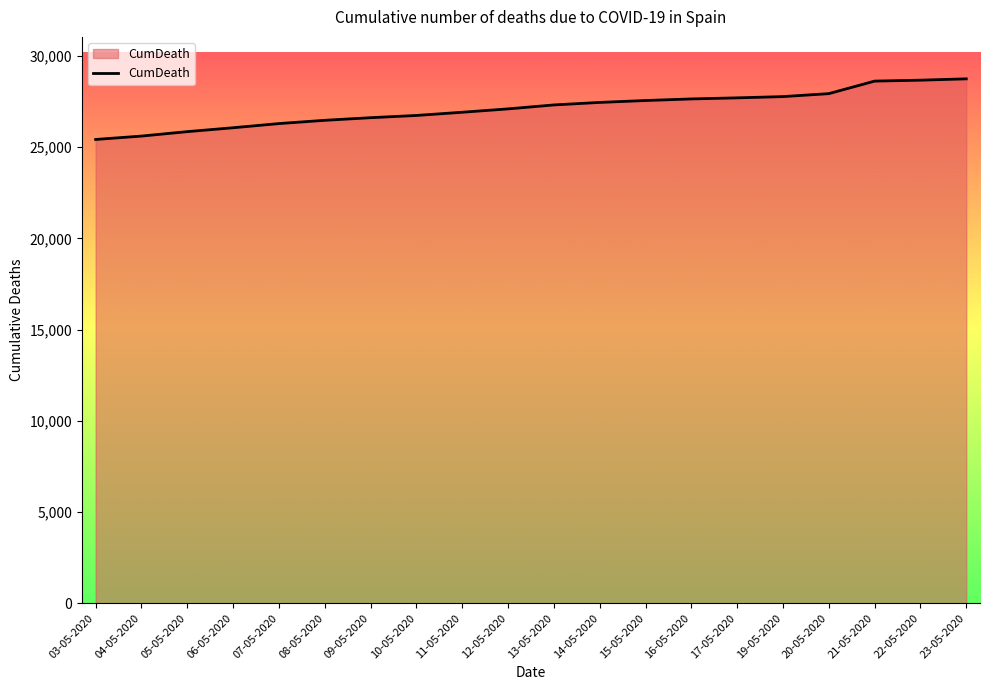

What position from the right is 16-05-2020?

7